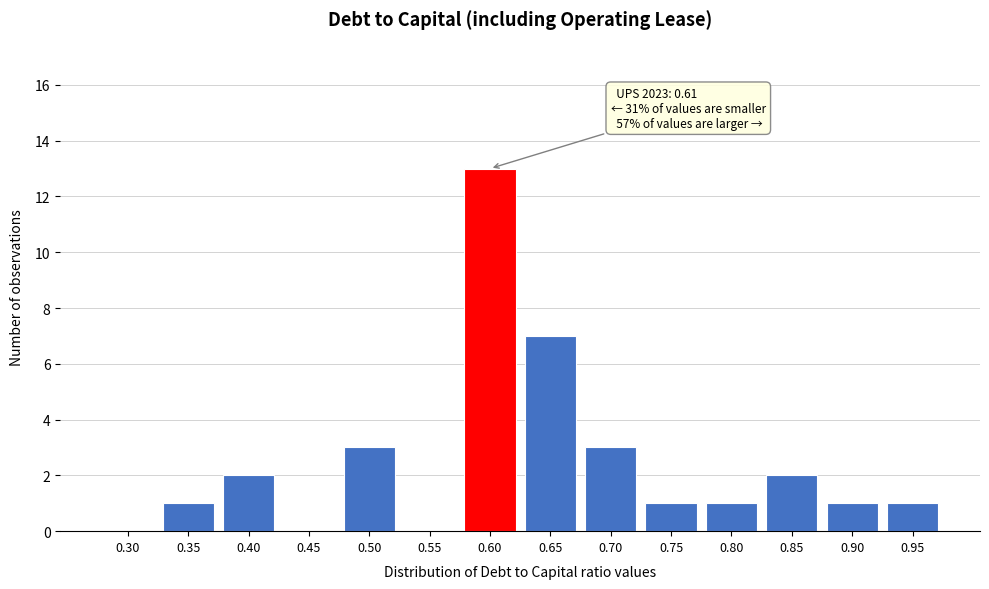

Reading right to left, extract all data points from this chart.

0.95=1	0.90=1	0.85=2	0.80=1	0.75=1	0.70=3	0.65=7	0.60=13	0.55=0	0.50=3	0.45=0	0.40=2	0.35=1	0.30=0